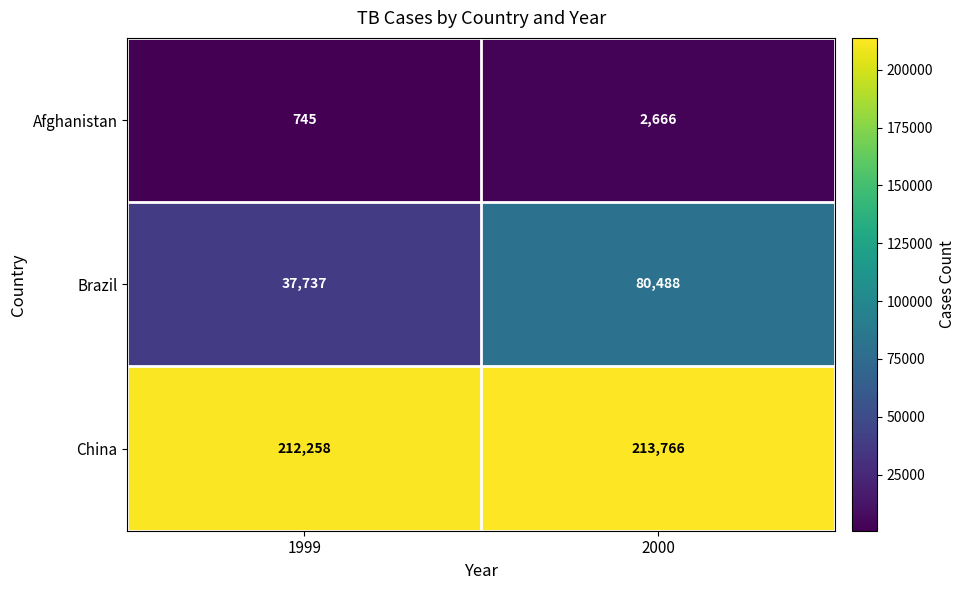

Which category has the lowest value across all series?

1999